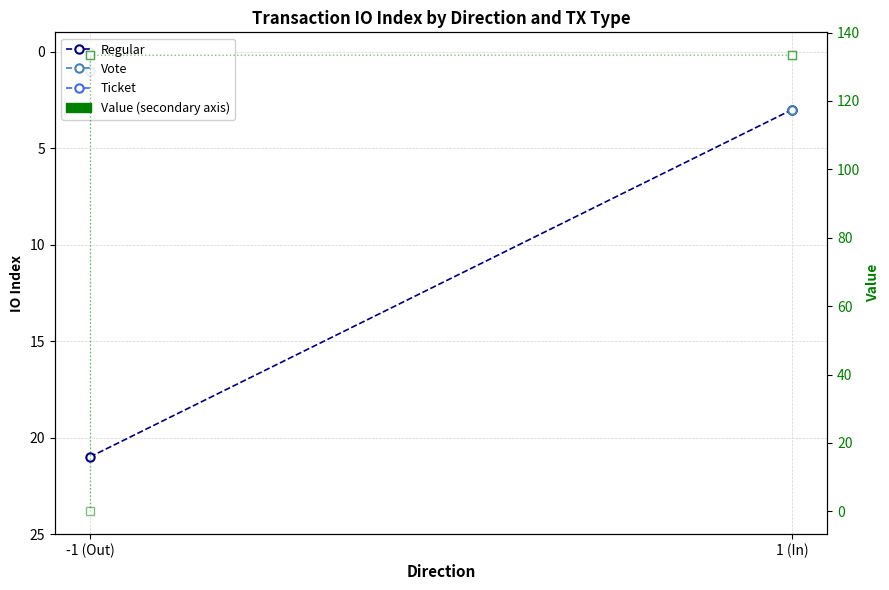

How many lines are shown in the chart?

4